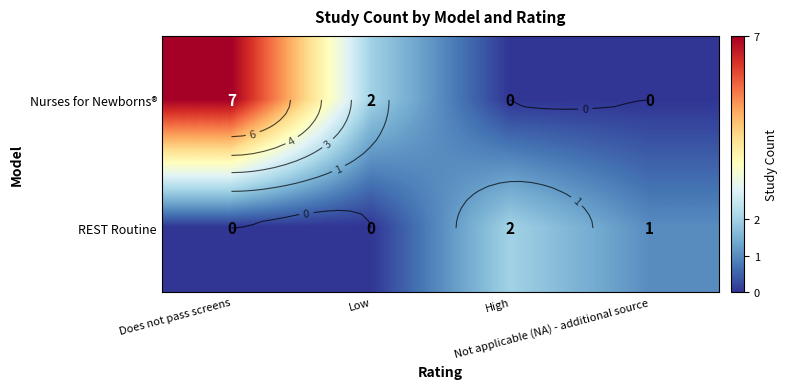

At High, list the series in order from largest to smallest.

row_1, row_0